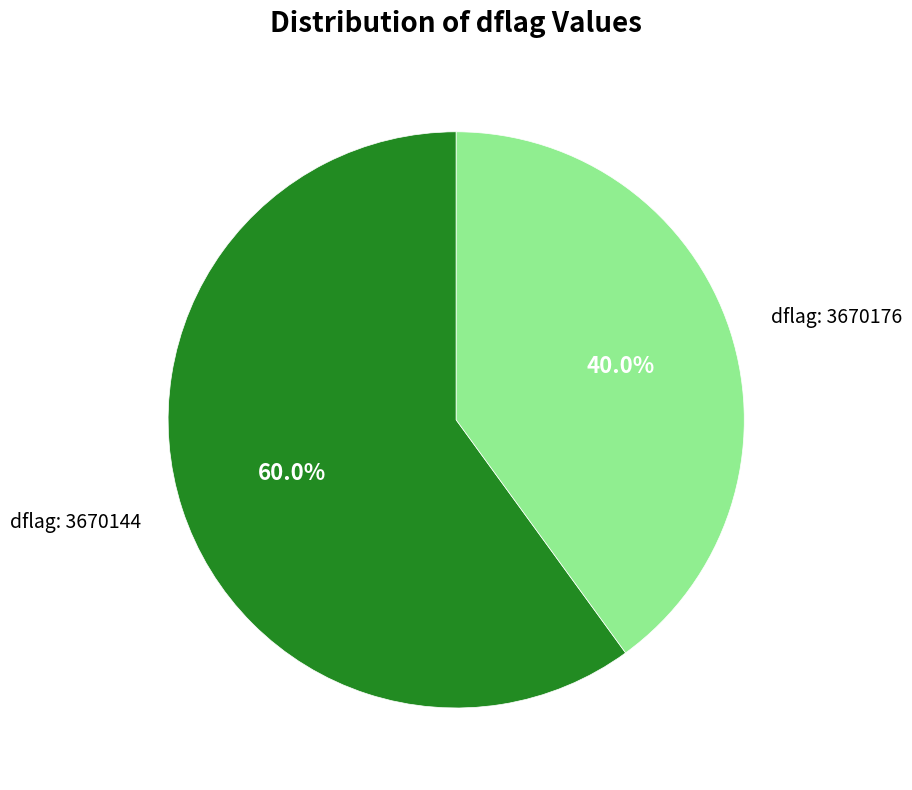

What is the total percentage of dflag: 3670144 and dflag: 3670176?

100.0%